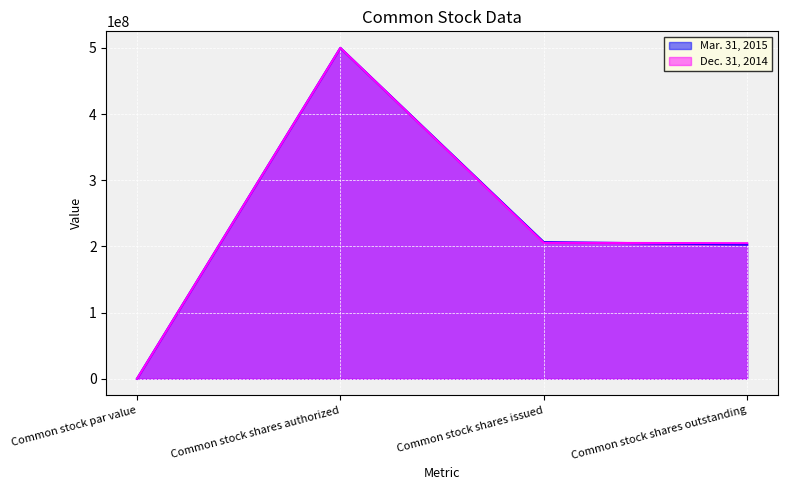

Which has a higher value, Common stock shares authorized or Common stock shares issued?

Common stock shares authorized